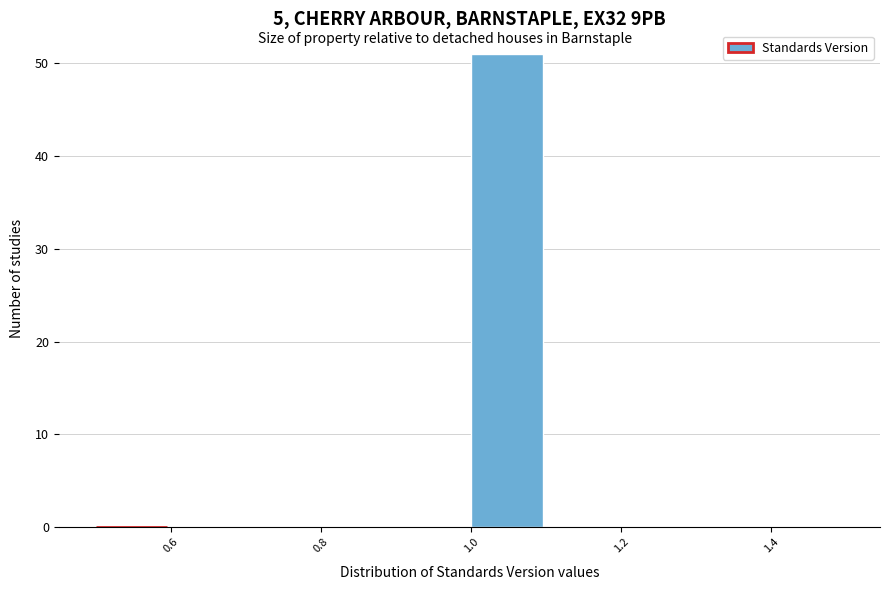

Reading left to right, list every bar in this chart as the range it spans on the x-axis followed by its height. The values are not printed on the chart, so give them approximately, as read against the axis.

0.5 to 0.6: 0
0.6 to 0.7: 0
0.7 to 0.8: 0
0.8 to 0.9: 0
0.9 to 1.0: 0
1.0 to 1.1: 51
1.1 to 1.2: 0
1.2 to 1.3: 0
1.3 to 1.4: 0
1.4 to 1.5: 0